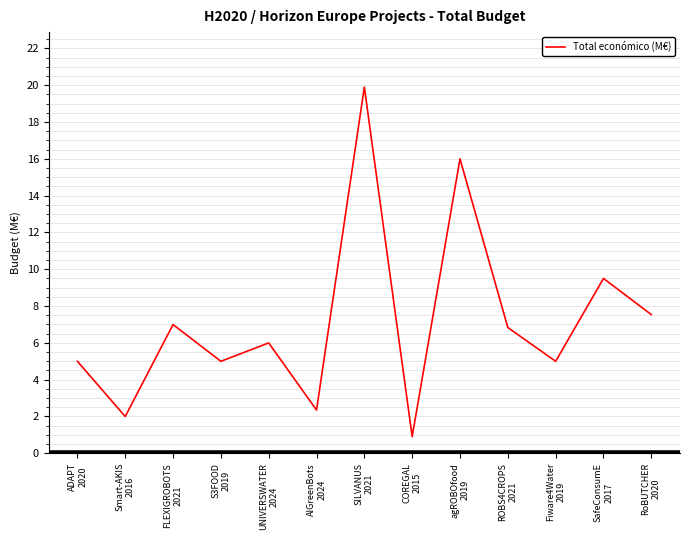

Where is the first local maximum?

FLEXIGROBOTS
2021